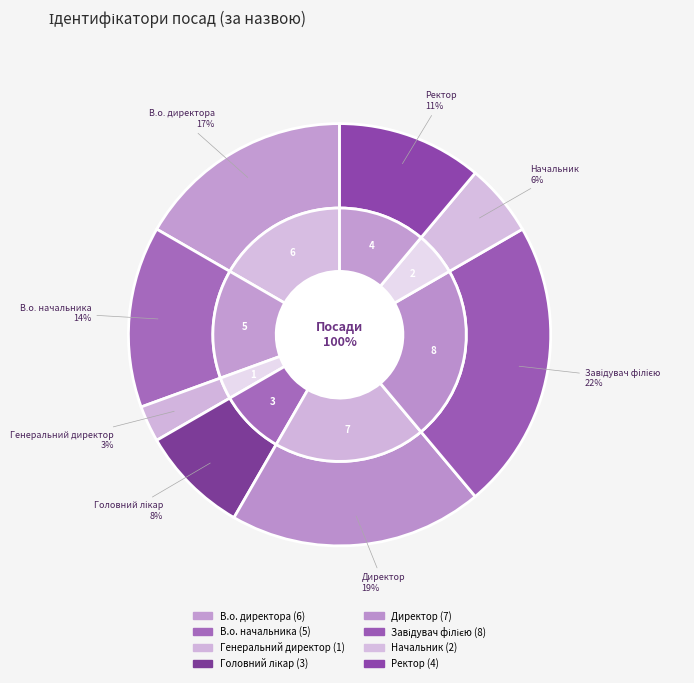

Rank the categories by value from lowest to highest.

Генеральний директор, Начальник, Головний лікар, Ректор, В.о. начальника, В.о. директора, Директор, Завідувач філією